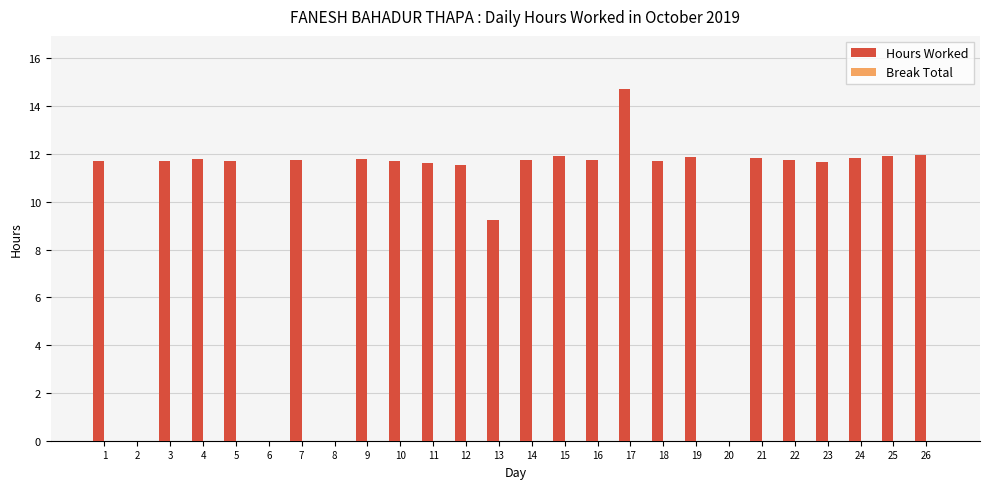

How many categories are shown in the chart?

26